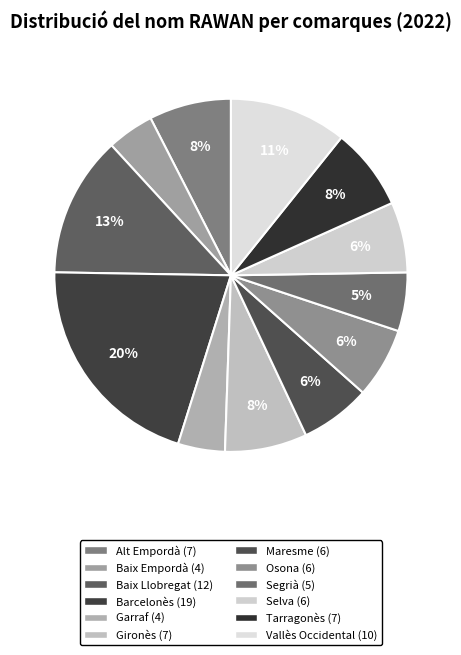

To the nearest percent, what is the combined percentage of Baix Llobregat and Garraf?

17%